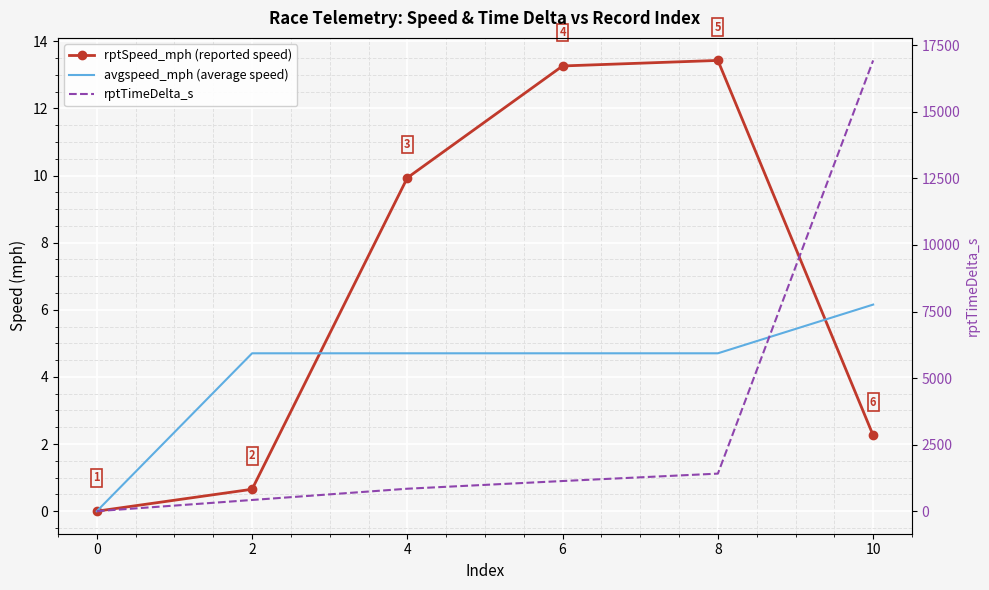

Which series has the widest spread of values?

rptTimeDelta_s